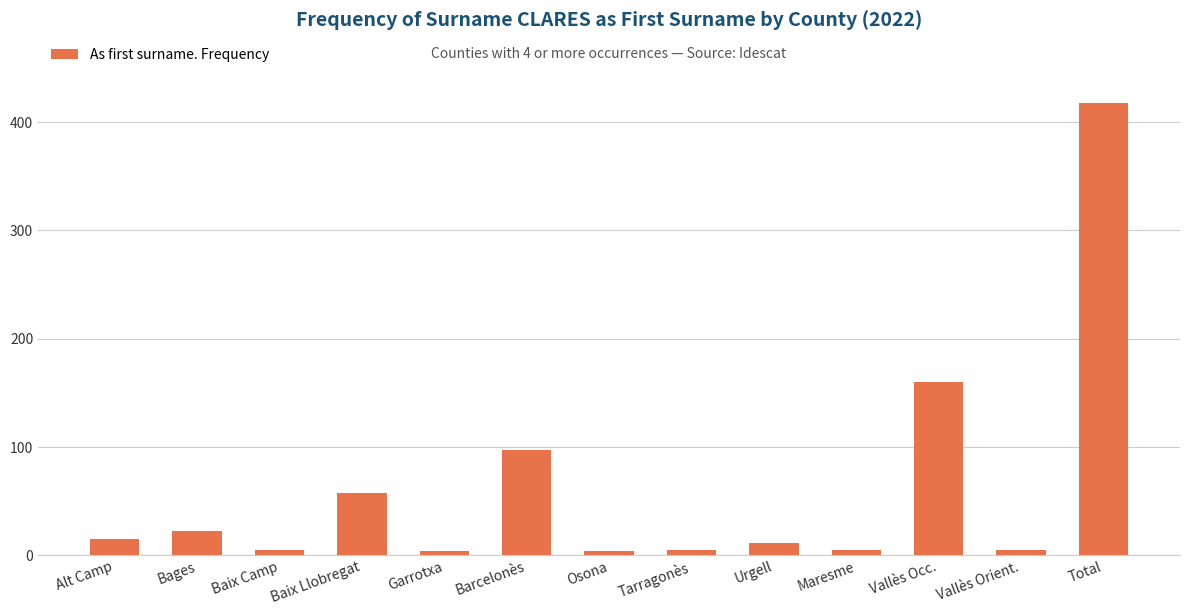

Are the bars grouped side by side (vs. stacked)?

No